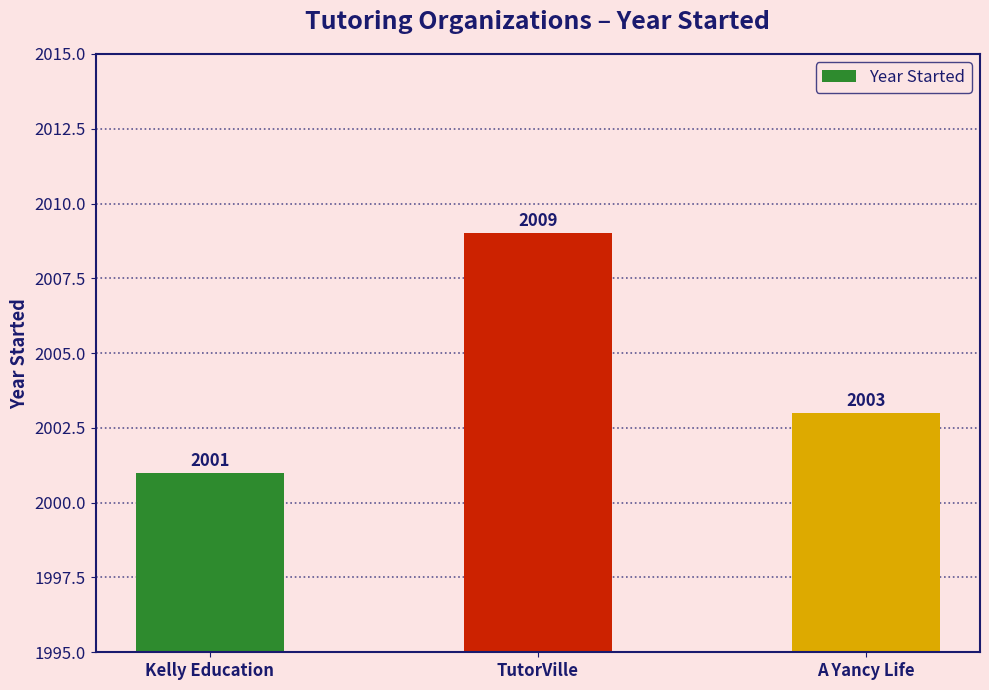

What position from the left is Kelly Education?

1